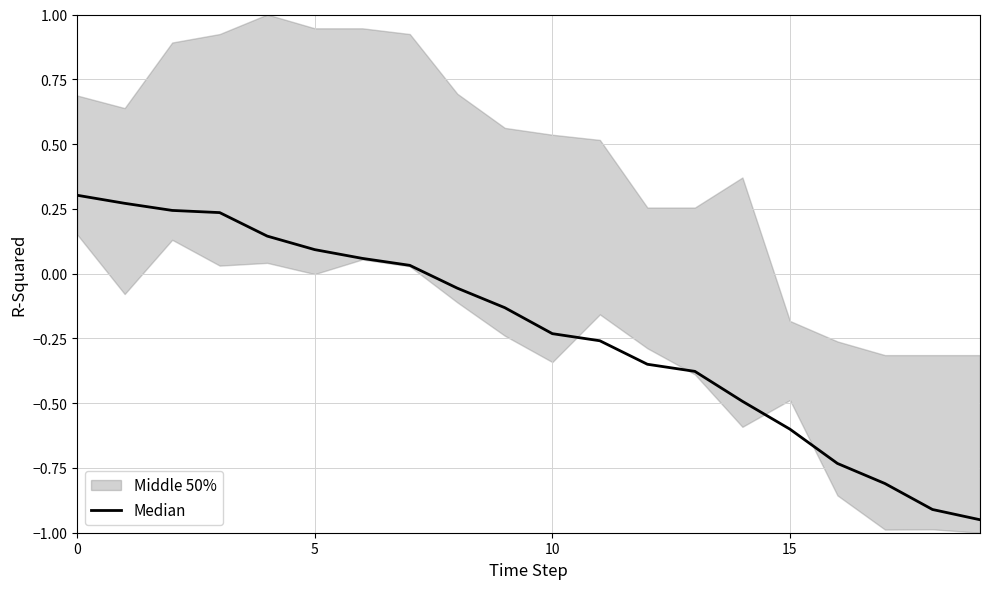

Is this an area chart (filled region under the line)?

No